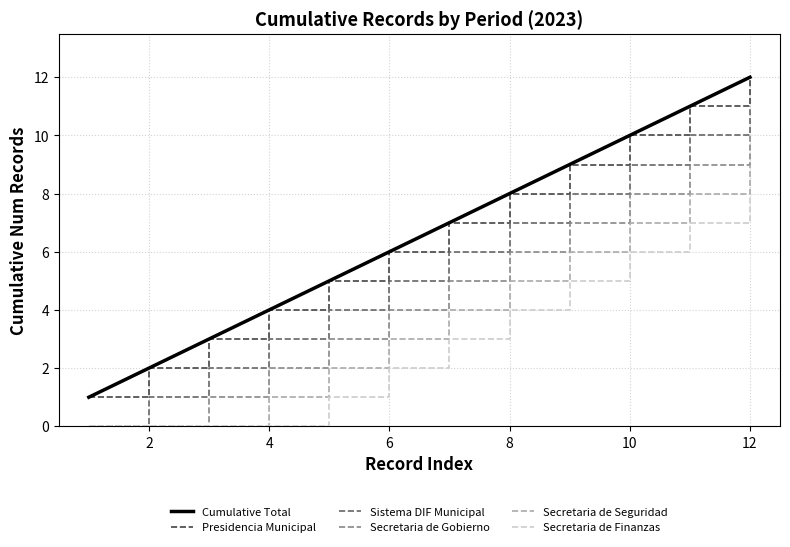

True or false: Sistema DIF Municipal and Cumulative Total cross at least once.

False